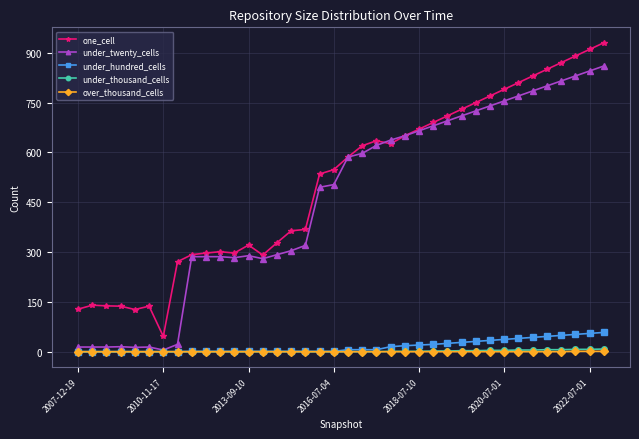

True or false: under_hundred_cells and one_cell cross at least once.

False